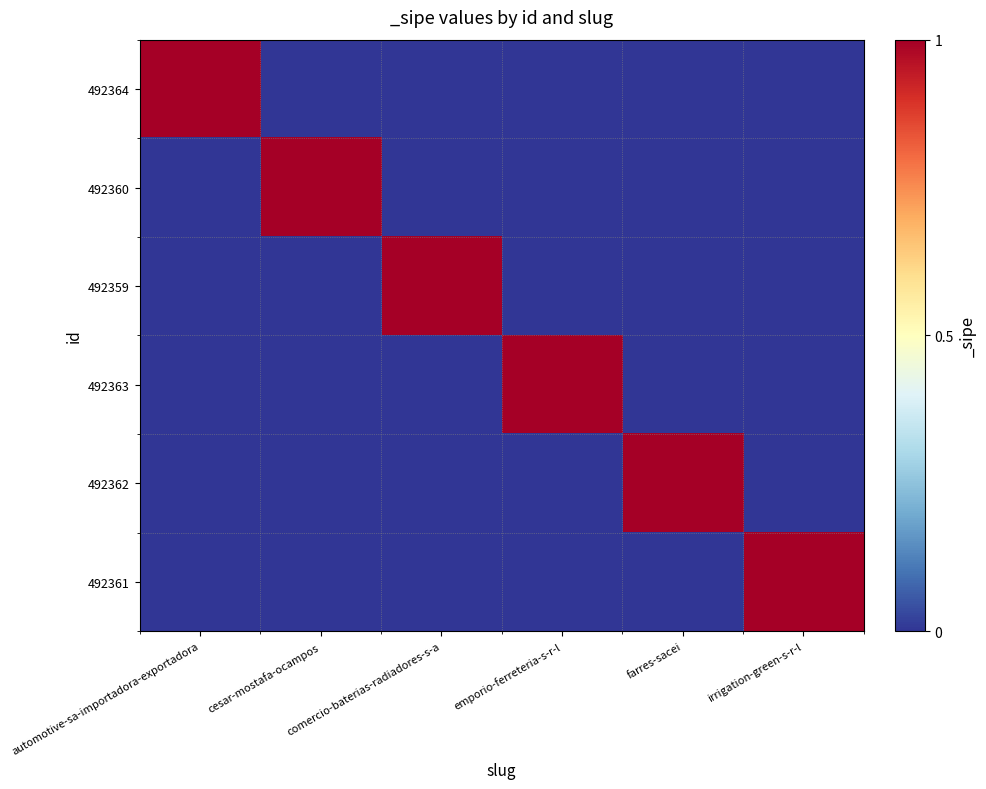

What is the difference between the highest and lowest values at automotive-sa-importadora-exportadora?

1